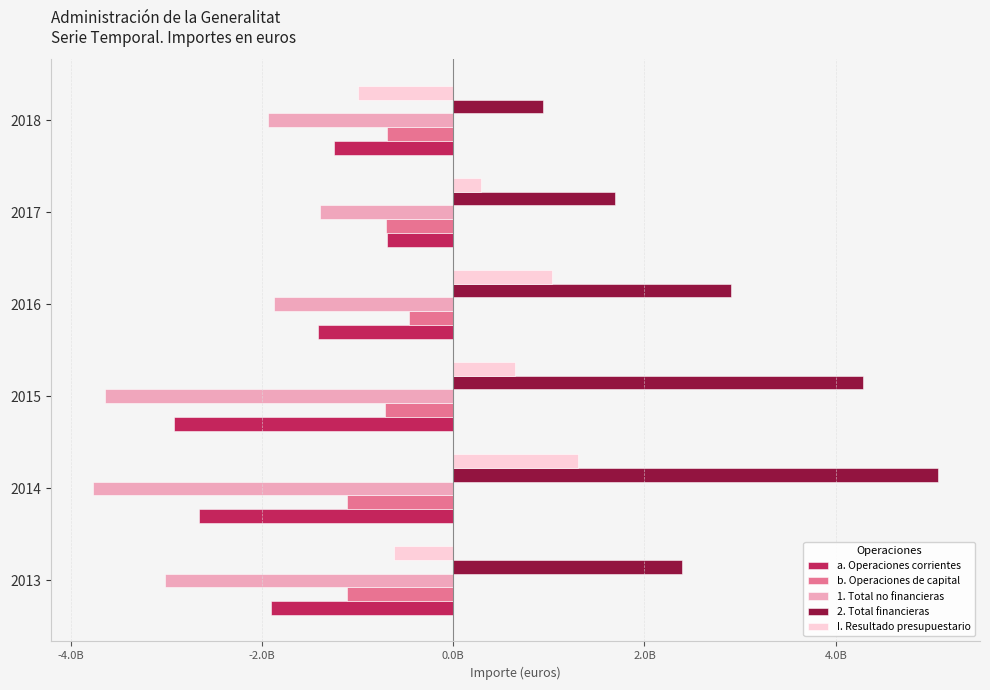

What are all the series names shown in the legend?

a. Operaciones corrientes, b. Operaciones de capital, 1. Total no financieras, 2. Total financieras, I. Resultado presupuestario